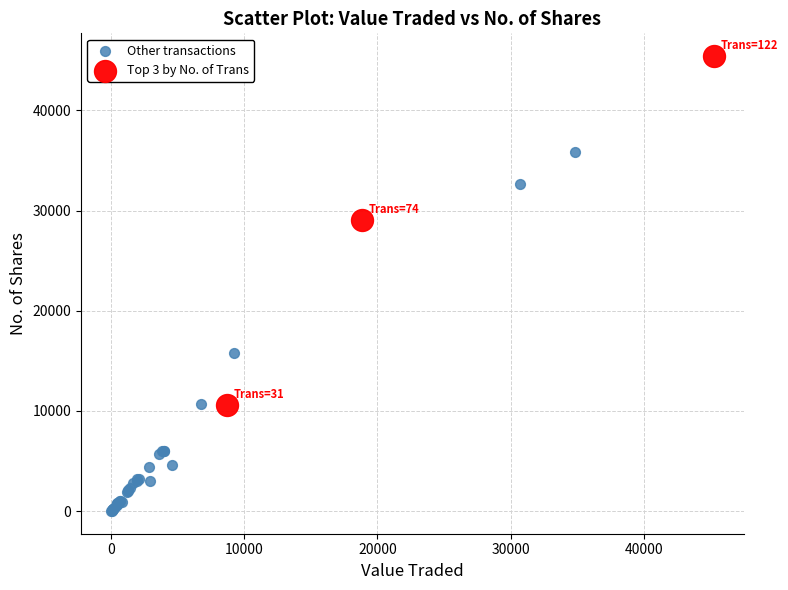

Which series reaches the maximum Y coordinate?

Top 3 by No. of Trans